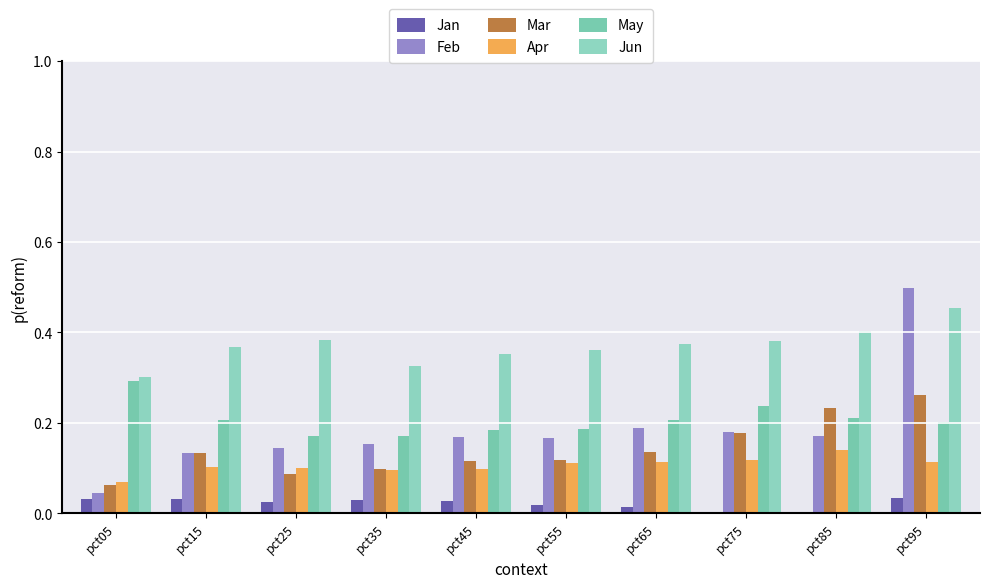

What is the value of the Apr bar at the 10th from the left?

0.1